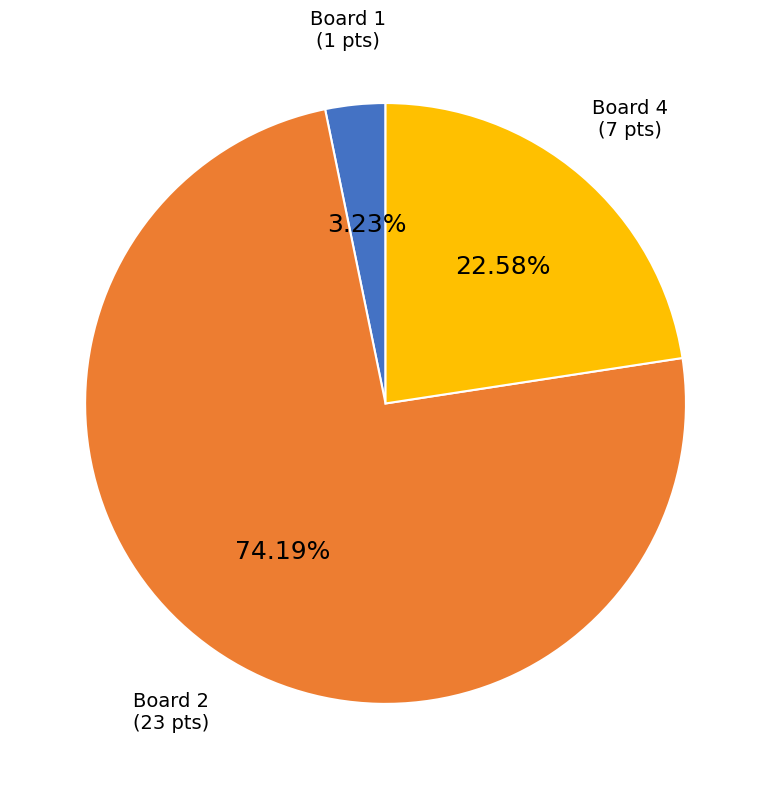

To the nearest percent, what is the average slice percentage?

33%